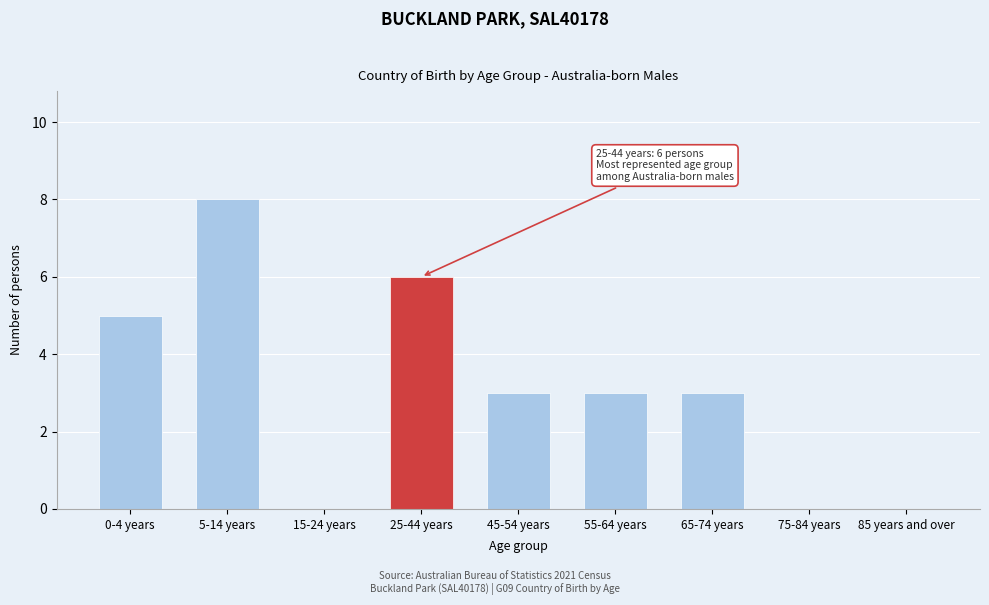

Reading left to right, extract all data points from this chart.

0-4 years=5	5-14 years=8	15-24 years=0	25-44 years=6	45-54 years=3	55-64 years=3	65-74 years=3	75-84 years=0	85 years and over=0